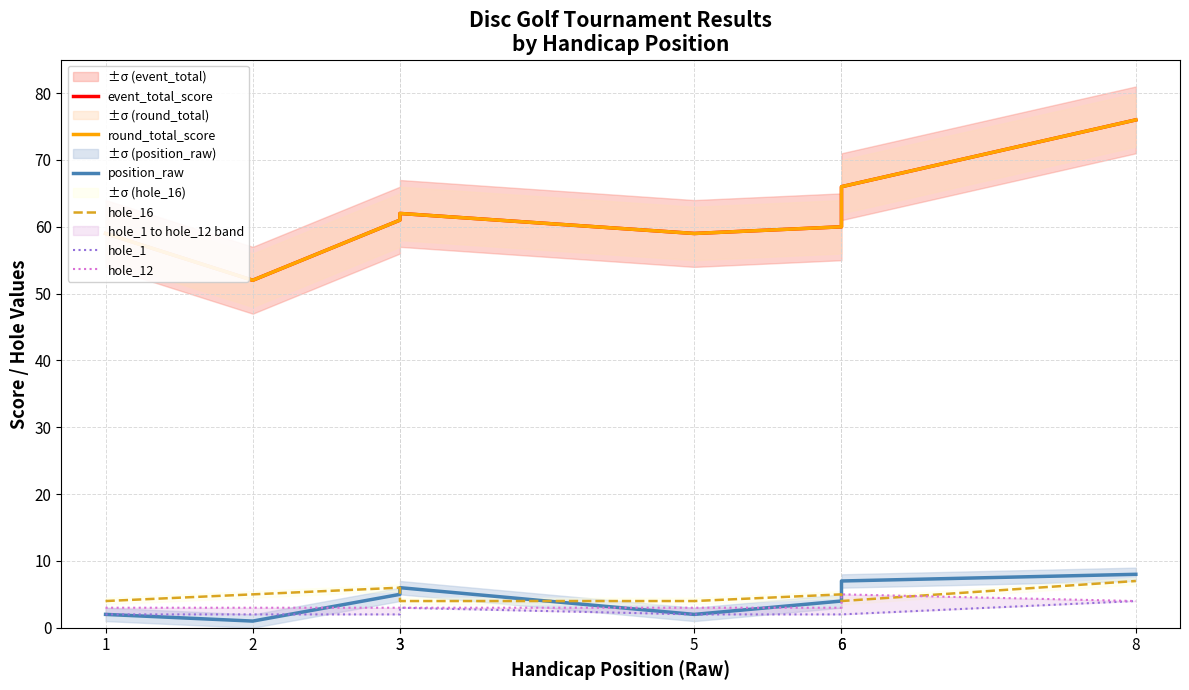

List the labels in order of hole_16 value, smallest first.

1, 3, 5, 6, 2, 6, 3, 8